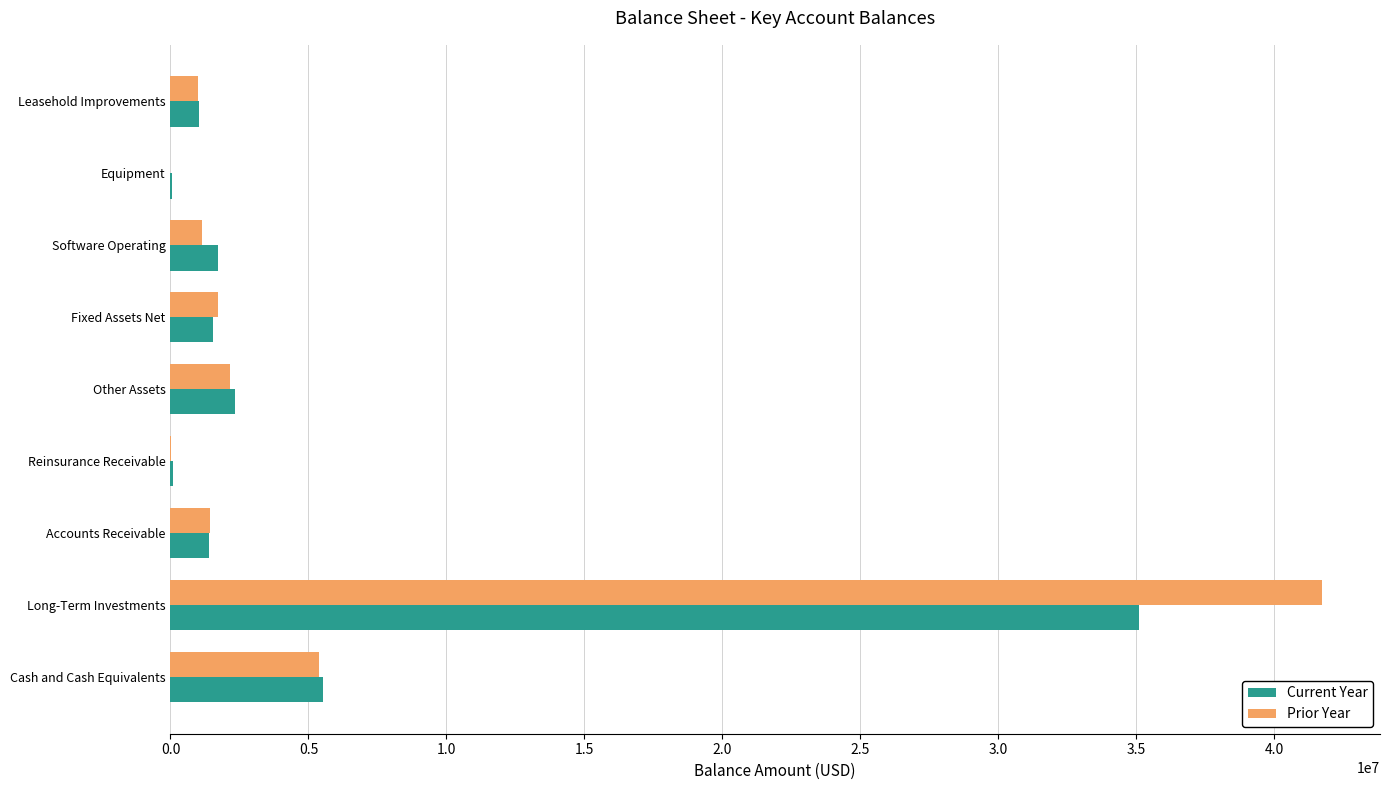

What are all the series names shown in the legend?

Current Year, Prior Year